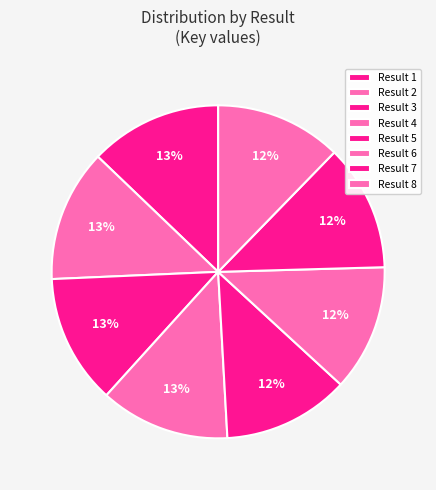

Count the number of slices in the pie.

8